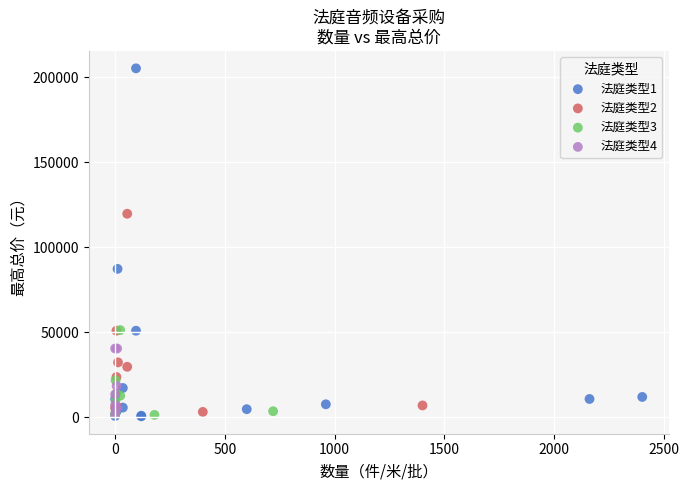

Which series reaches the maximum Y coordinate?

法庭类型1